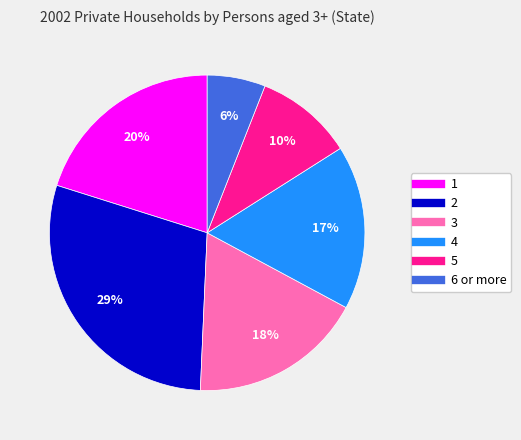

Which slice is the smallest?

6 or more